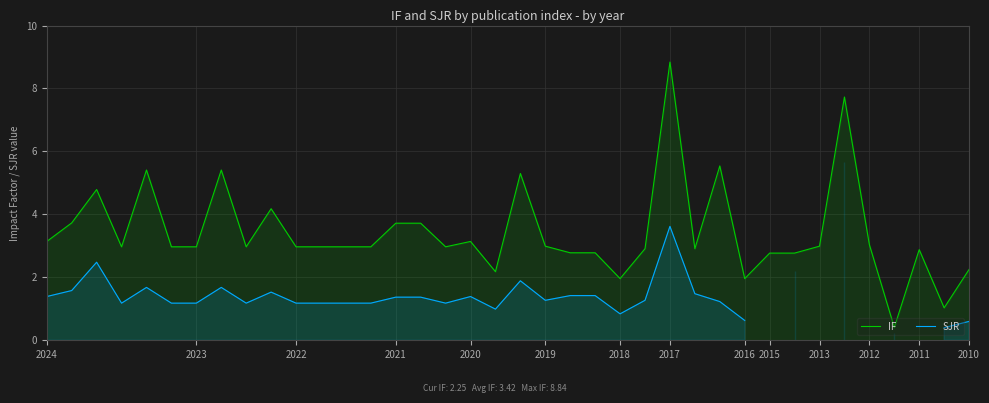

The value of IF at 2021 is 3.7. True or false?

True